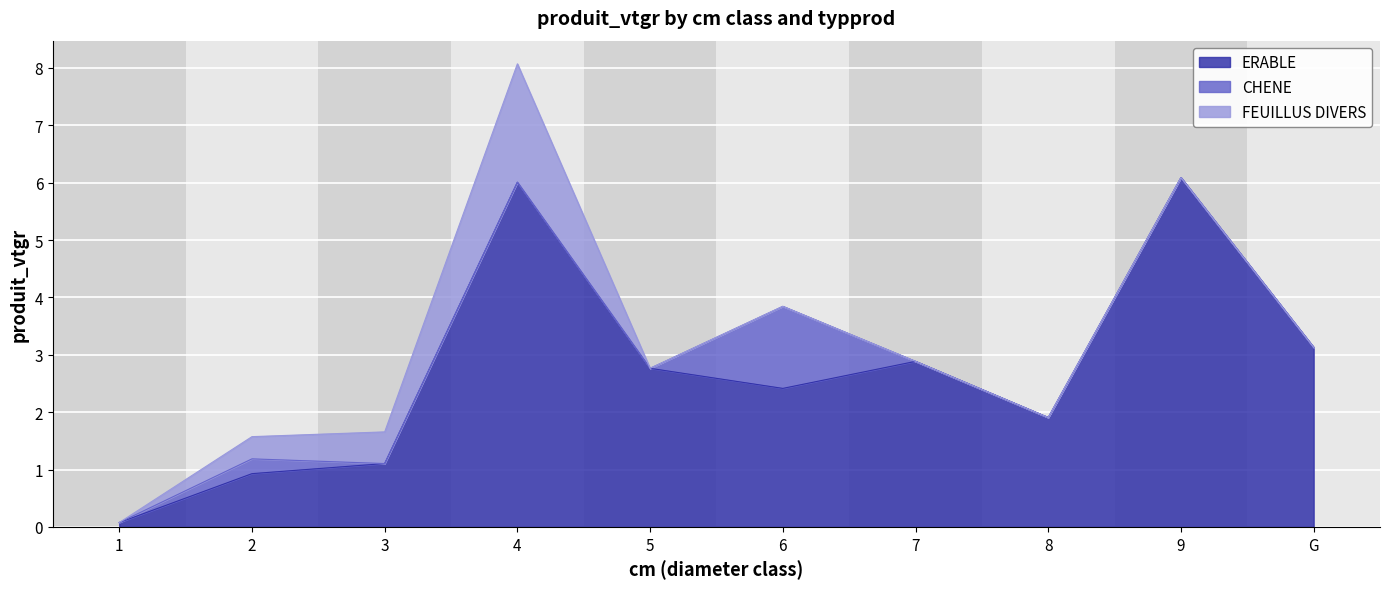

Is it true that ERABLE equals 1.9 at 8?

True